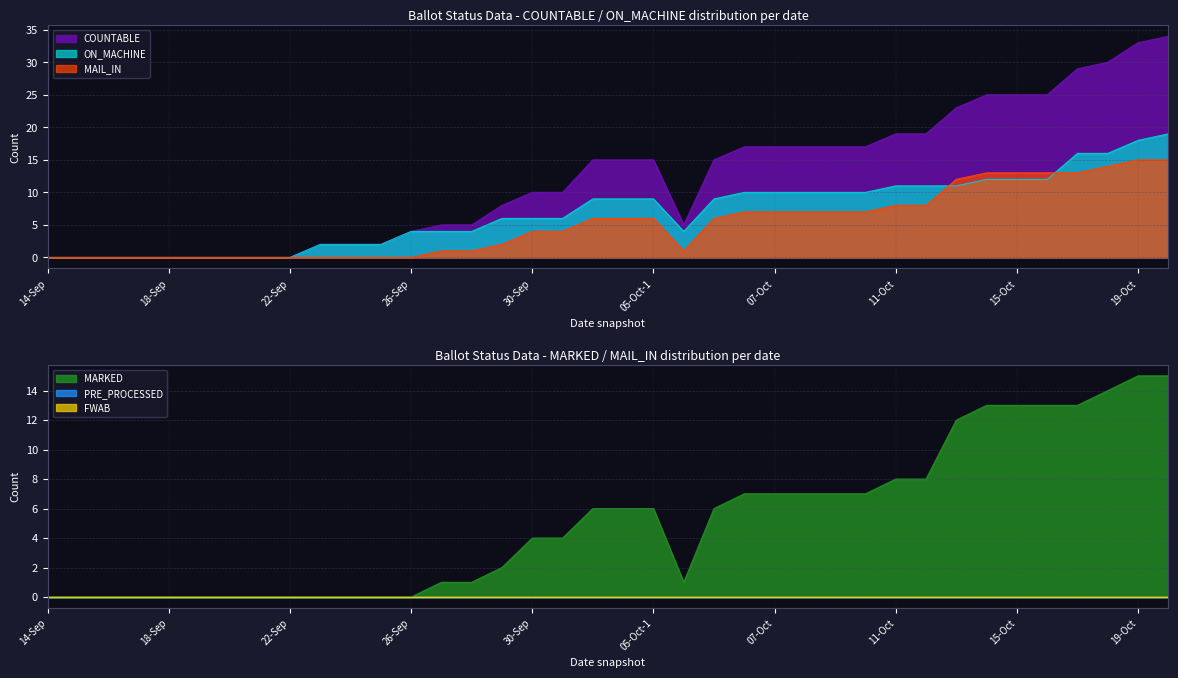

What is the label of the 29th point from the right?

23-Sep